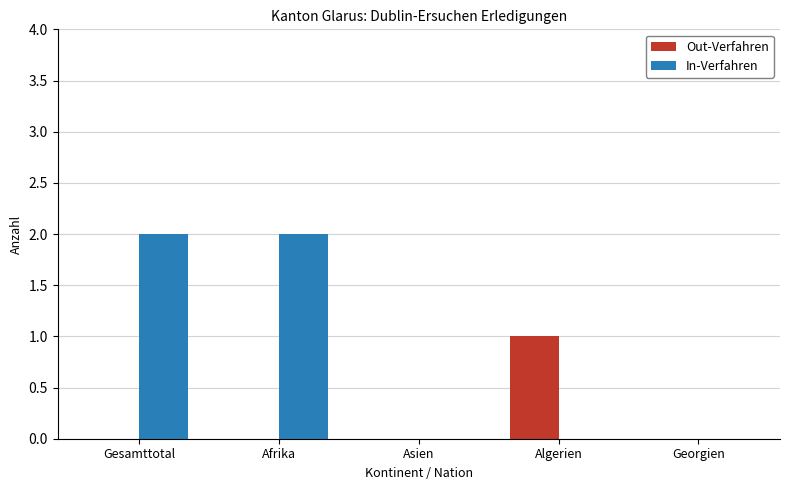

Reading left to right, list all the values displayed in this chart.

Out-Verfahren: 0	0	0	1	0
In-Verfahren: 2	2	0	0	0